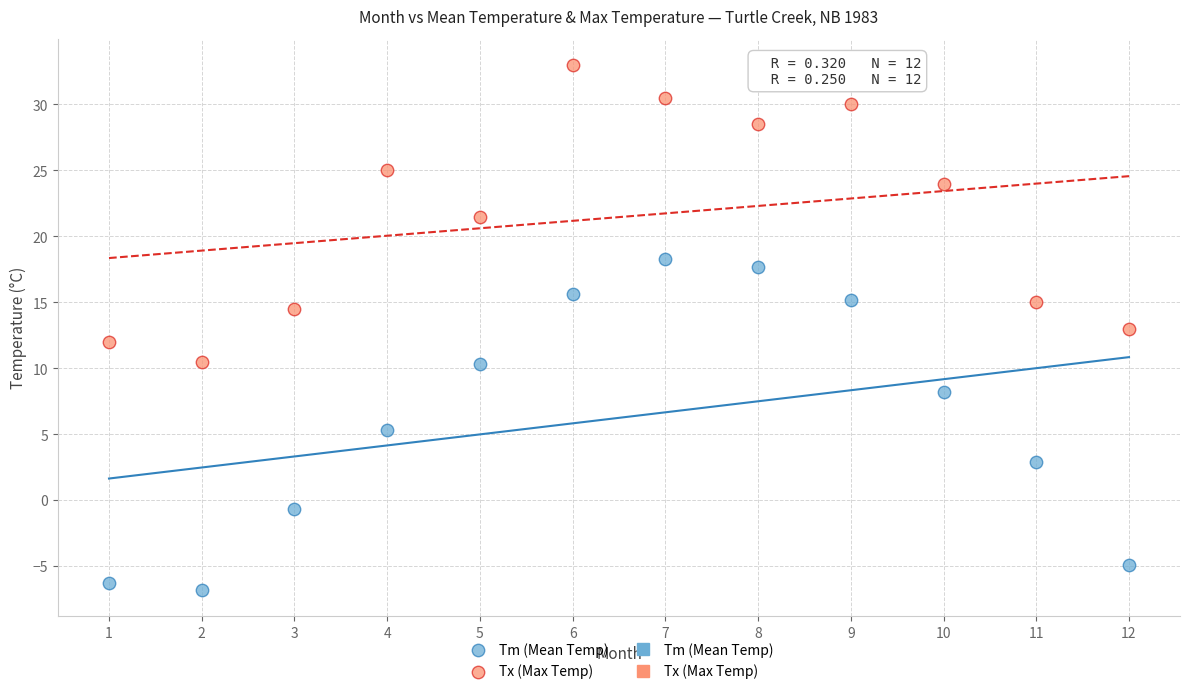

Which series contains the lowest Y value?

Tm (Mean Temp)